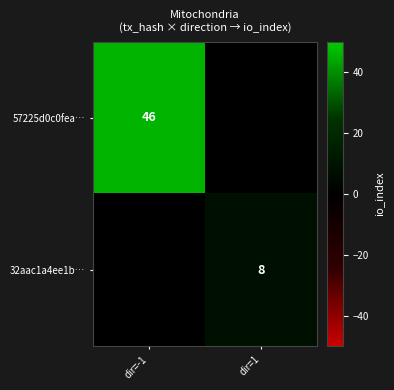

At how many categories does at least one series exceed 9?

1